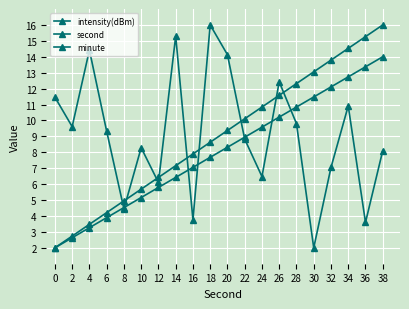

At which category does the chart reach its peak across all series?

18